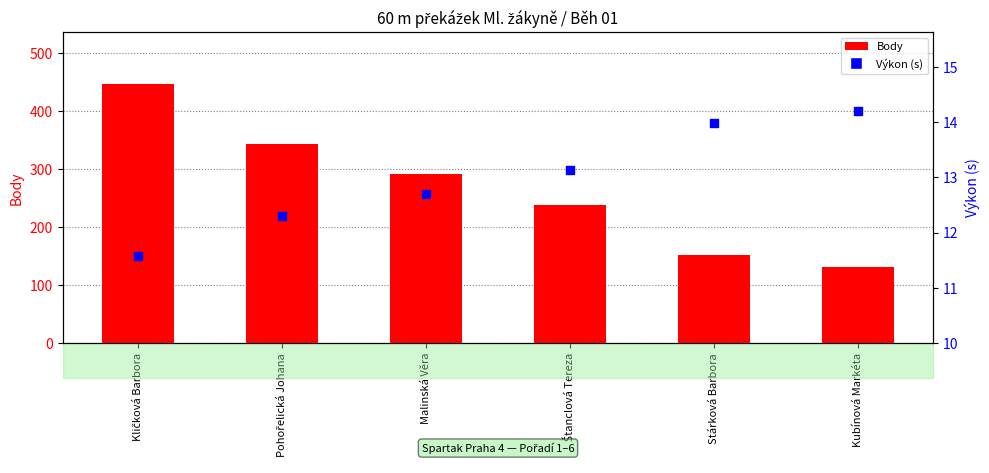

At how many categories does at least one series exceed 191?

4